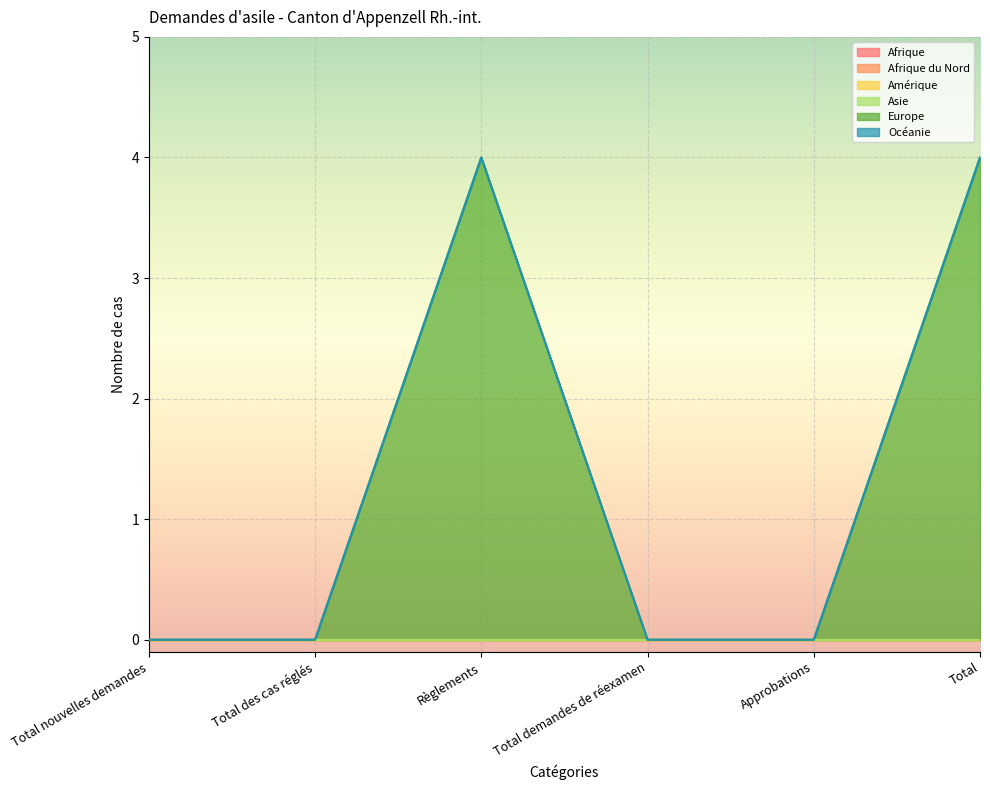

What is the total value across all series at Règlements?

4